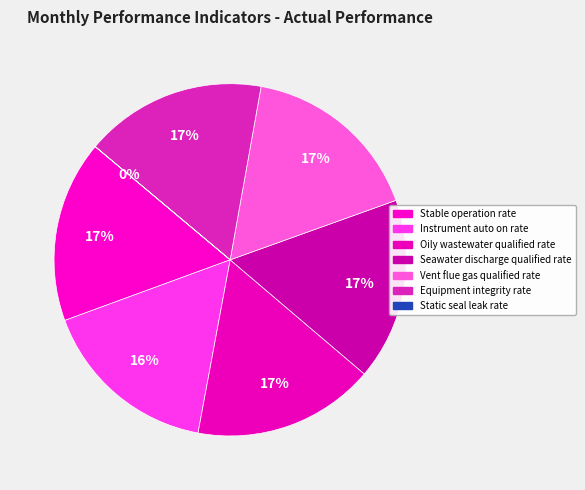

To the nearest percent, what is the difference between the largest and smallest slice percentages?

17%